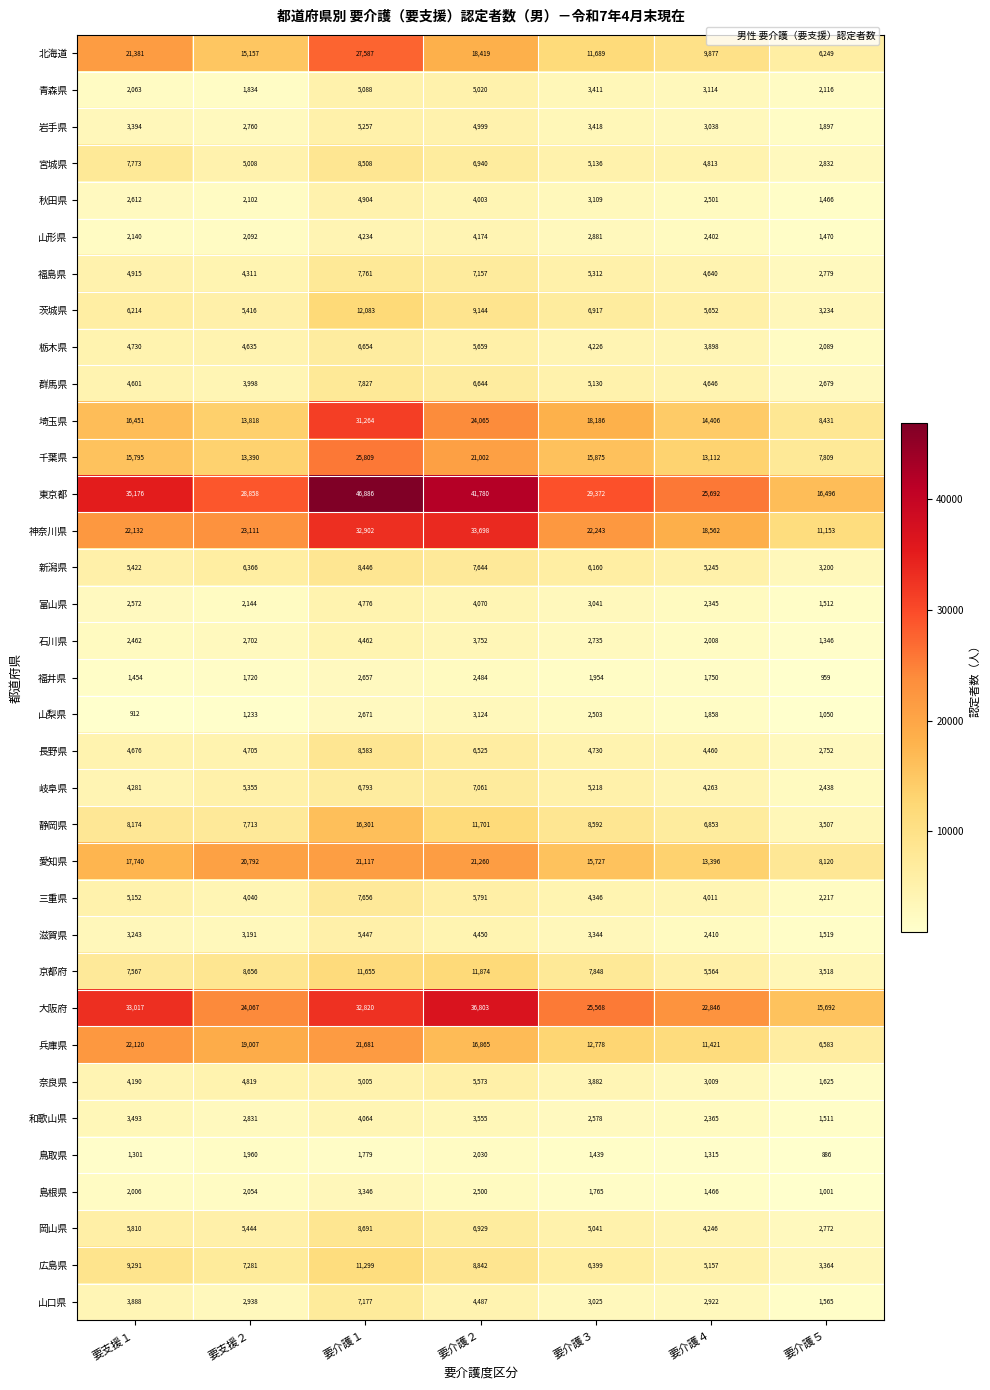

At which label is 石川県 closest to 2904?

要介護３